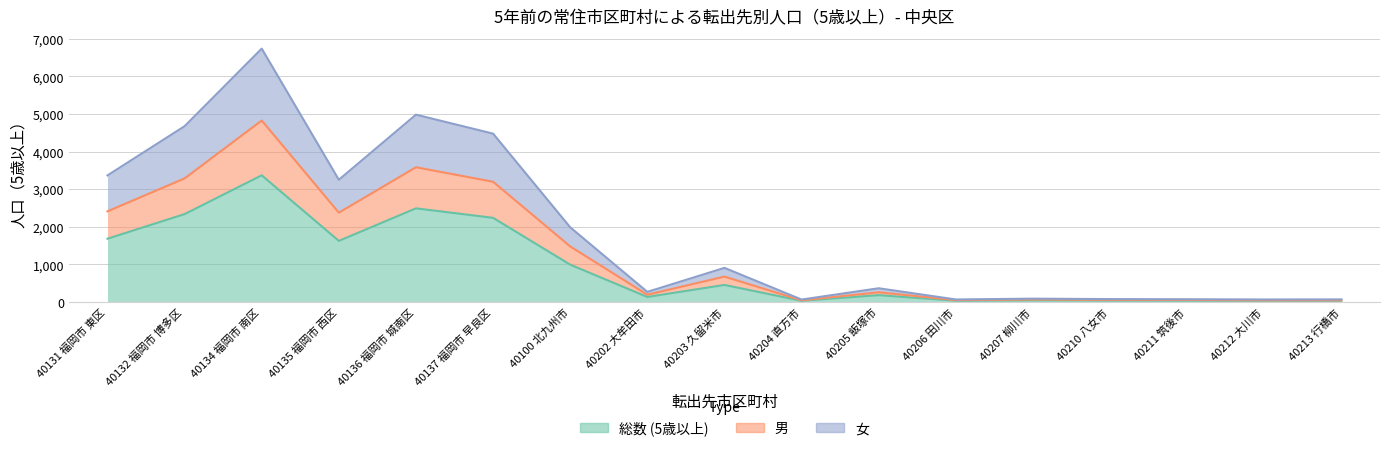

The 女 series shows 3250 at 40135 福岡市 西区. True or false?

True